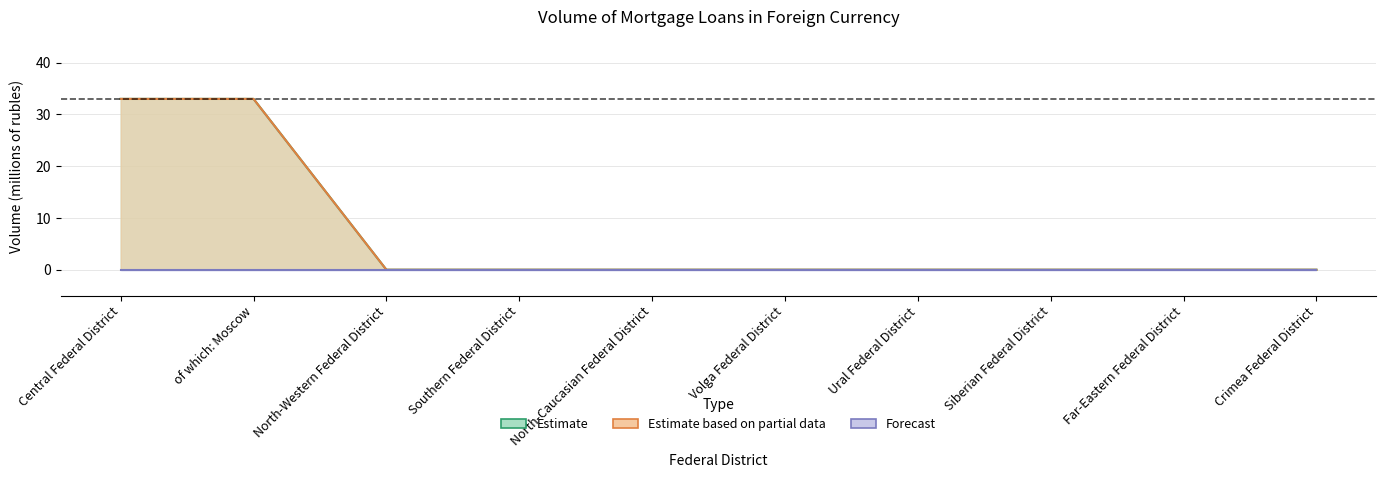

What is the average value of the Estimate based on partial data series?

7